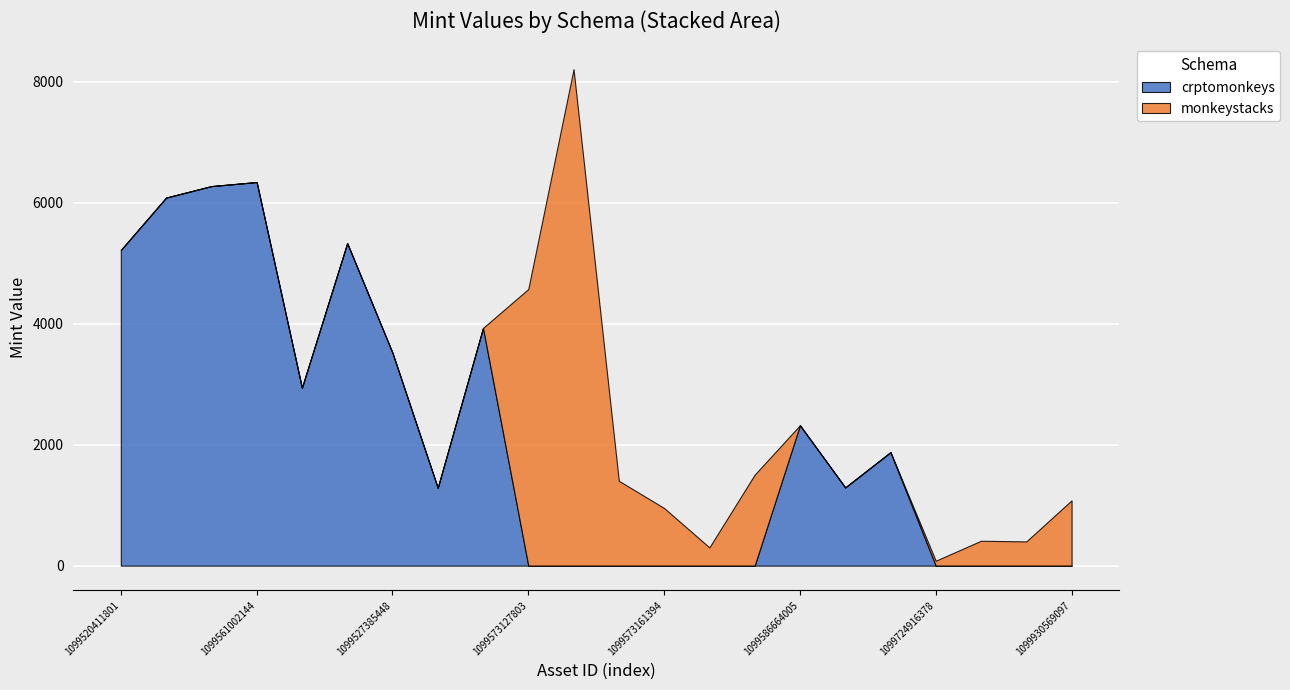

Which series has the largest range (max minus min)?

monkeystacks